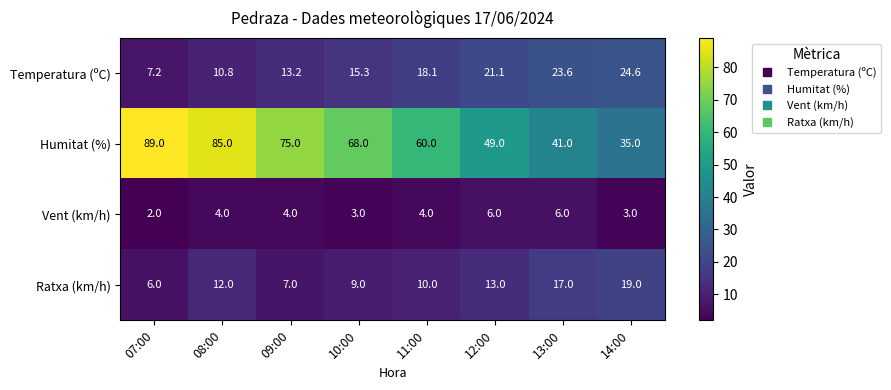

What is the average value of the Temperatura (ºC) series?

16.7